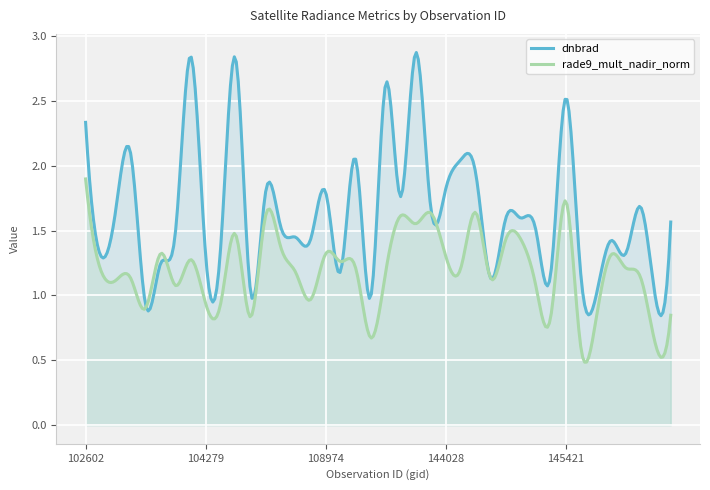

How many data points in rade9_mult_nadir_norm are less than 1?

11